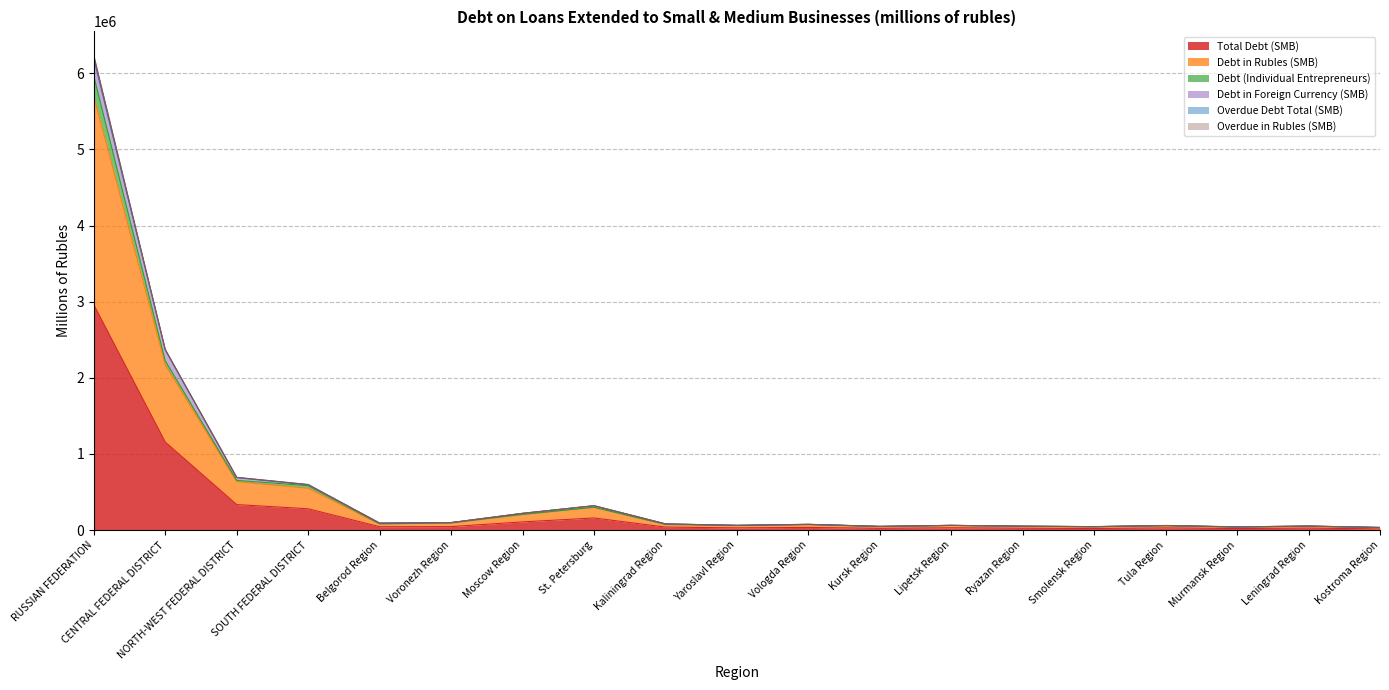

How many values in the Debt in Rubles (SMB) series exceed 73361?

9